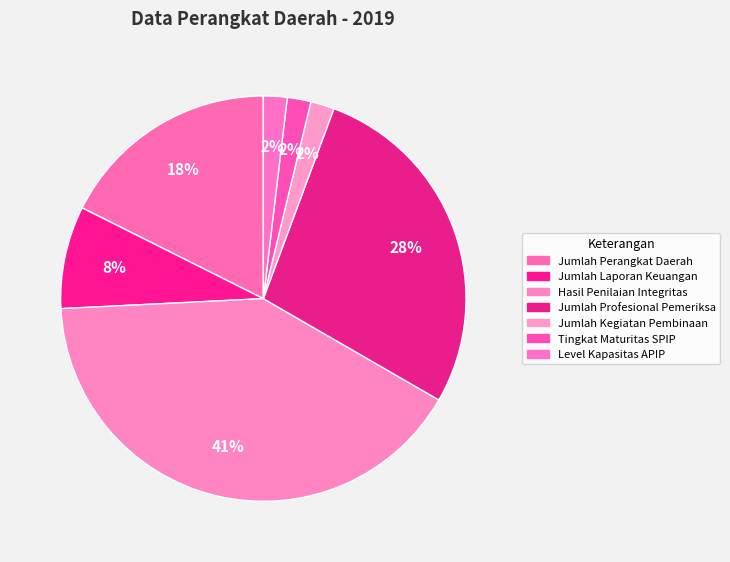

What is the change in value from Hasil Penilaian Integritas to Level Kapasitas APIP?

-62